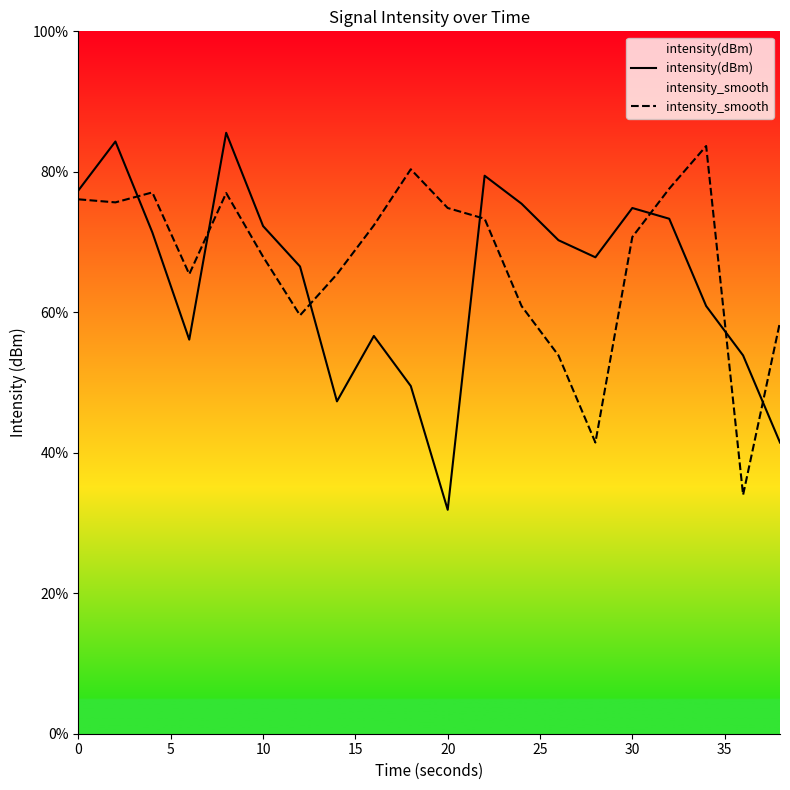

What is the value of the intensity(dBm) point at the 9th from the left?

56.6